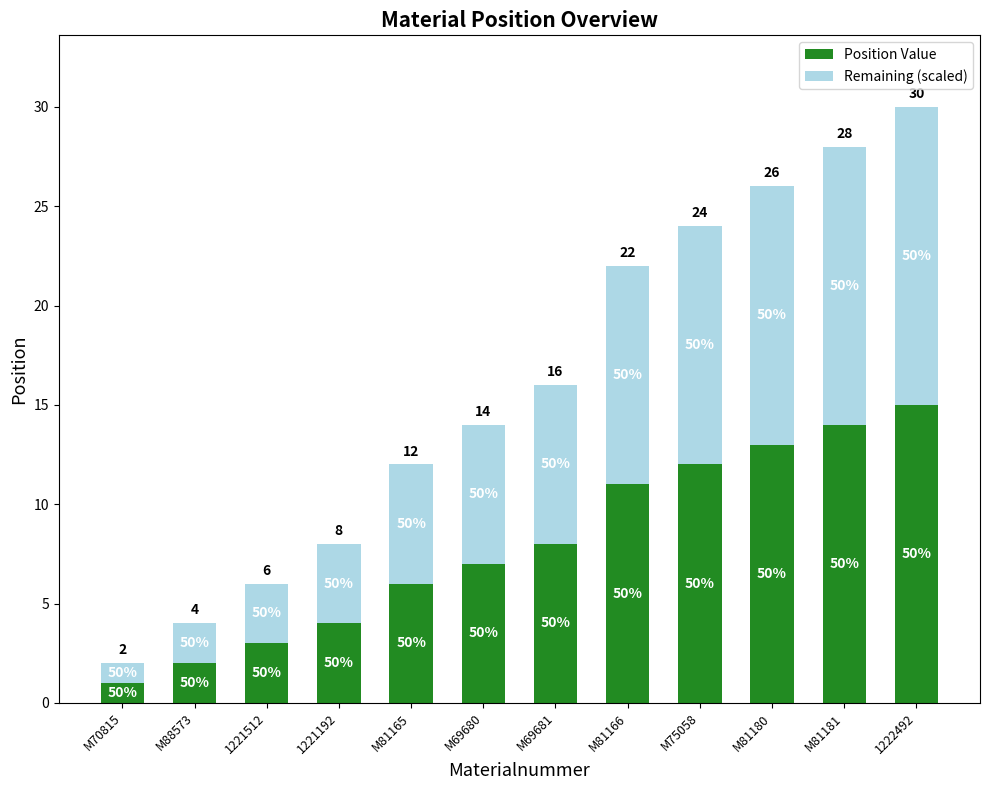

Are the bars horizontal?

No